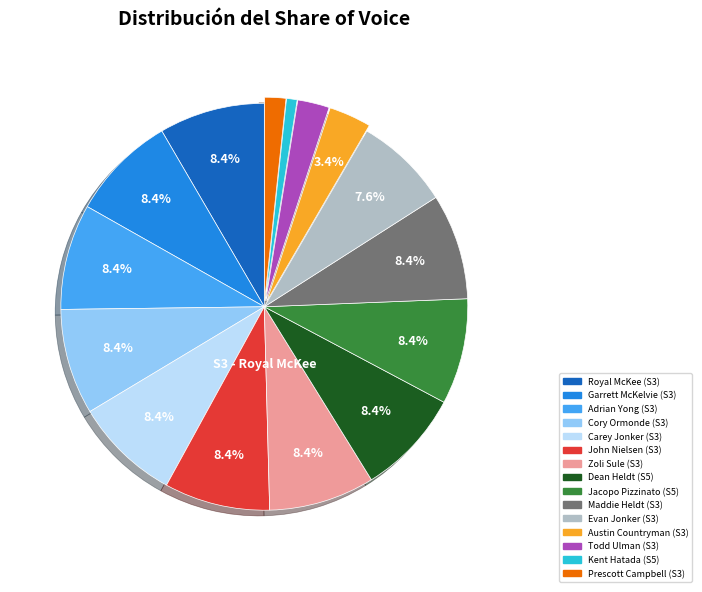

Is there a majority slice in this chart?

No